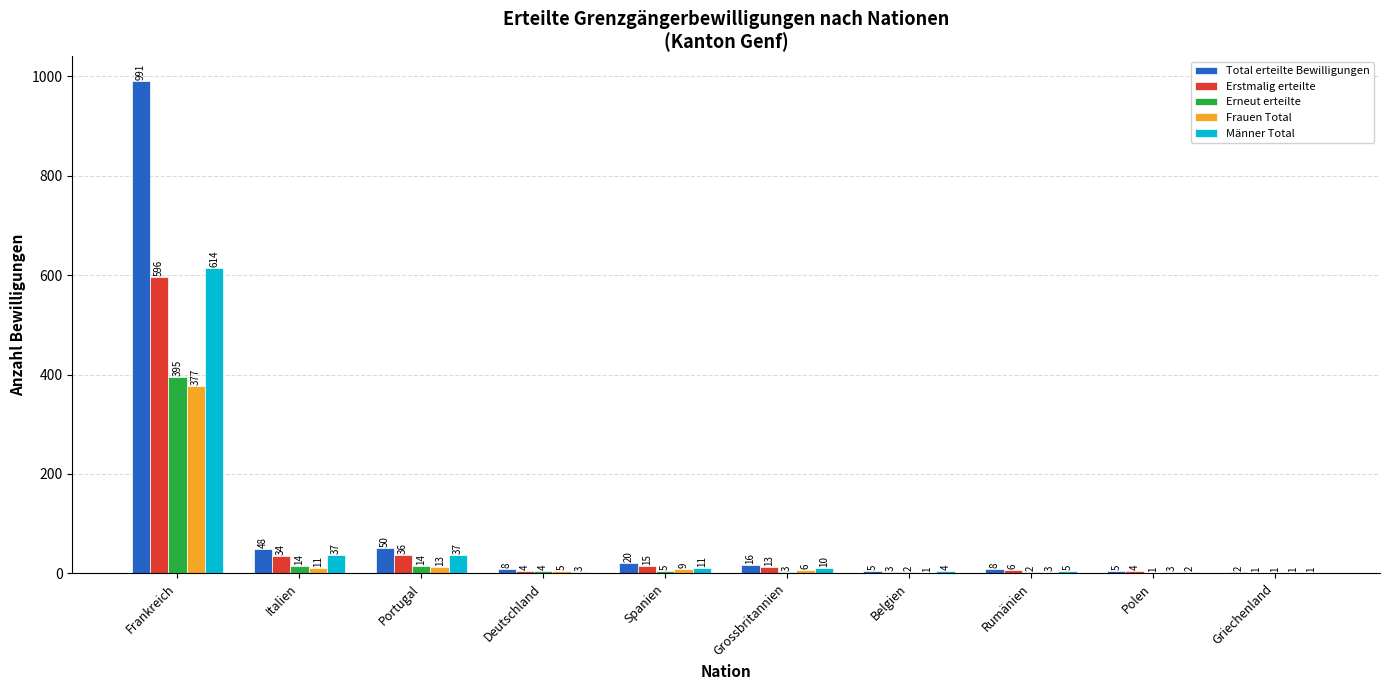

Which label corresponds to the largest value in the chart?

Frankreich